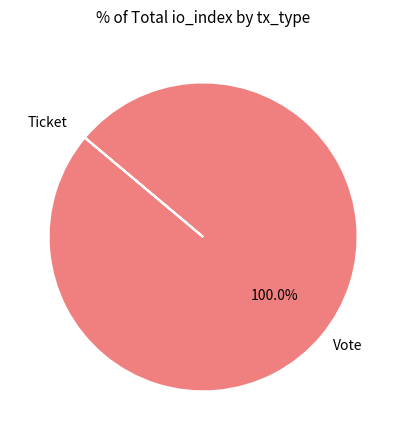

Does Vote account for over 50% of the chart?

Yes